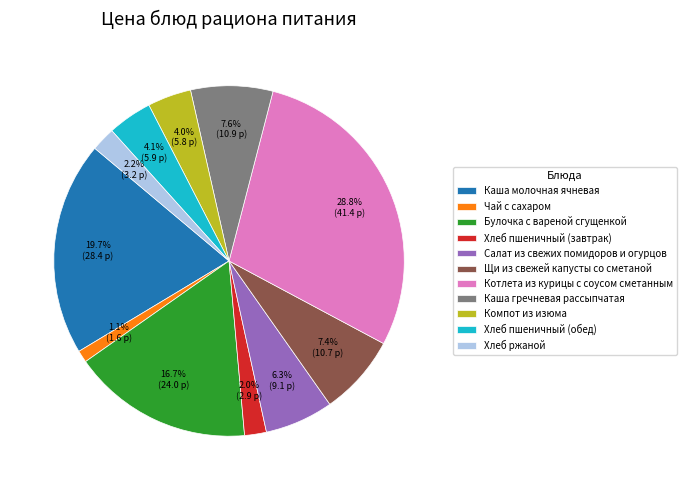

Which slice is the smallest?

Чай с сахаром